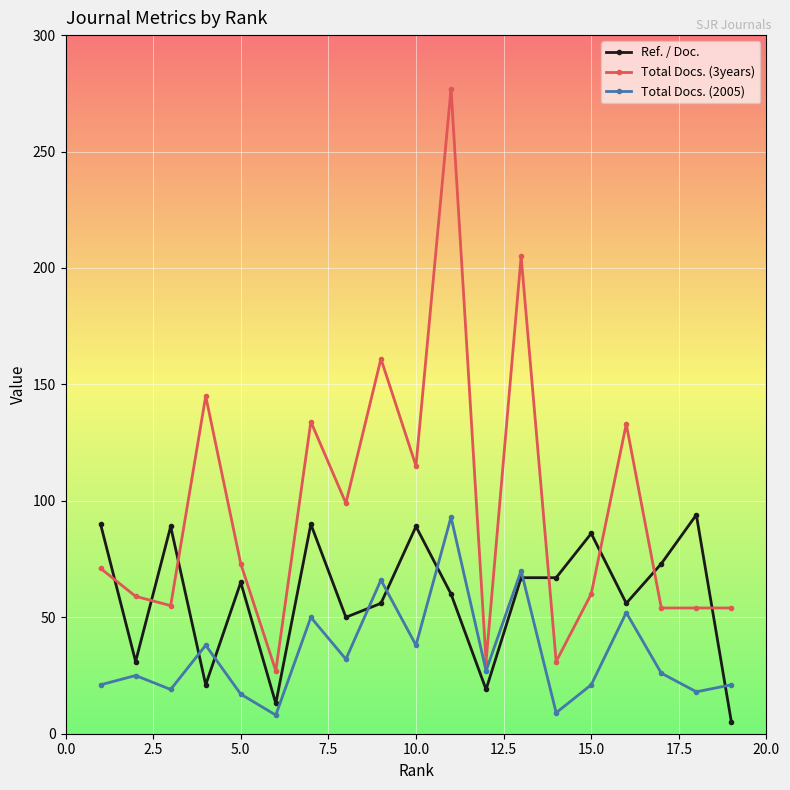

What is the value of the Total Docs. (3years) point at the 4th from the left?

145